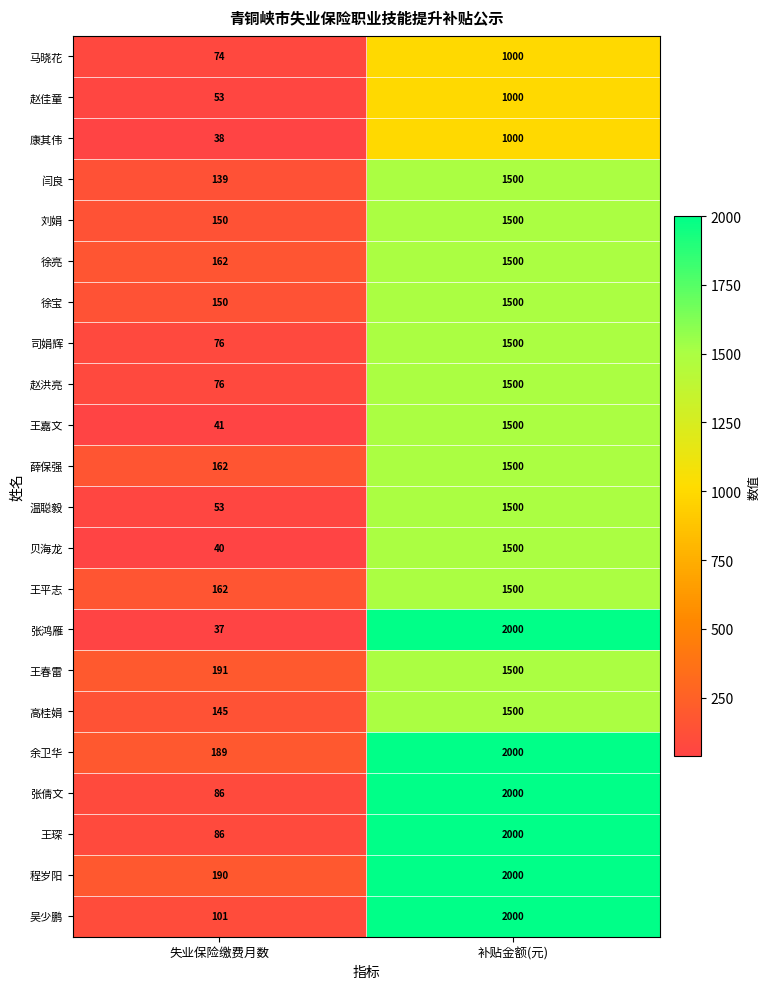

Is it true that 贝海龙 equals 1500 at 补贴金额(元)?

True